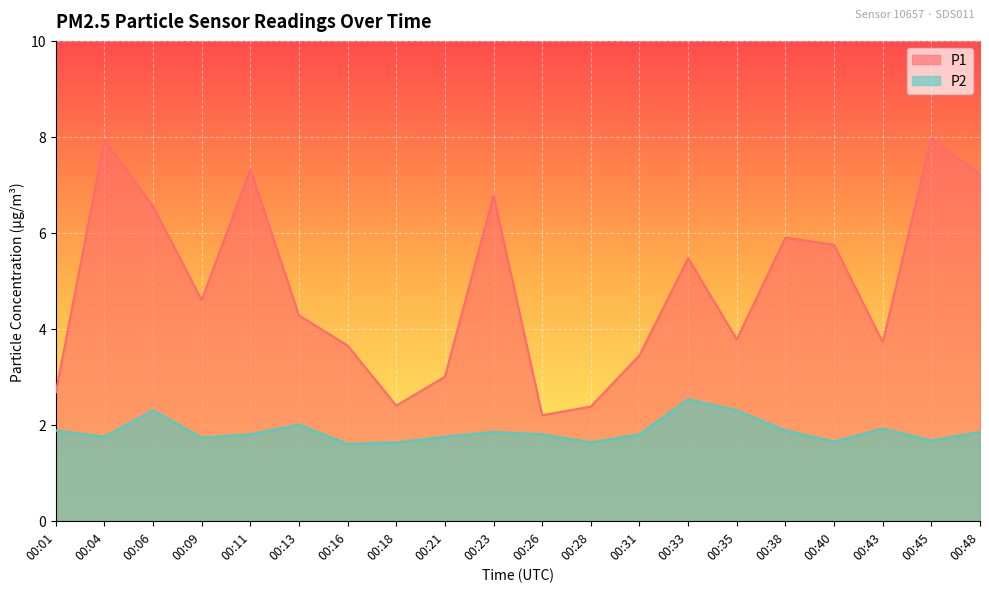

Reading right to left, what are all the values shown in this chart?

P1: 00:48=7.2	00:45=8.0	00:43=3.7	00:40=5.8	00:38=5.9	00:35=3.8	00:33=5.5	00:31=3.5	00:28=2.4	00:26=2.2	00:23=6.8	00:21=3.0	00:18=2.4	00:16=3.6	00:13=4.3	00:11=7.3	00:09=4.6	00:06=6.5	00:04=7.9	00:01=2.7
P2: 00:48=1.9	00:45=1.7	00:43=1.9	00:40=1.6	00:38=1.9	00:35=2.3	00:33=2.5	00:31=1.8	00:28=1.6	00:26=1.8	00:23=1.9	00:21=1.8	00:18=1.6	00:16=1.6	00:13=2.0	00:11=1.8	00:09=1.7	00:06=2.3	00:04=1.8	00:01=1.9